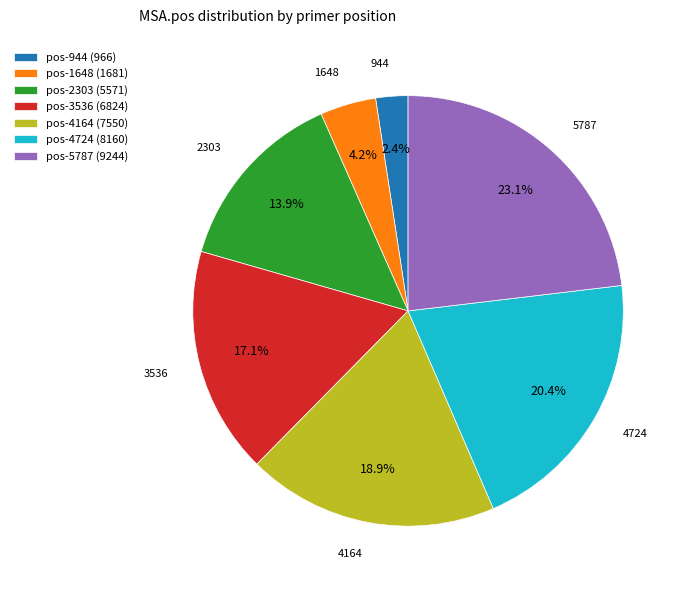

Does pos-944 (966) account for over 50% of the chart?

No